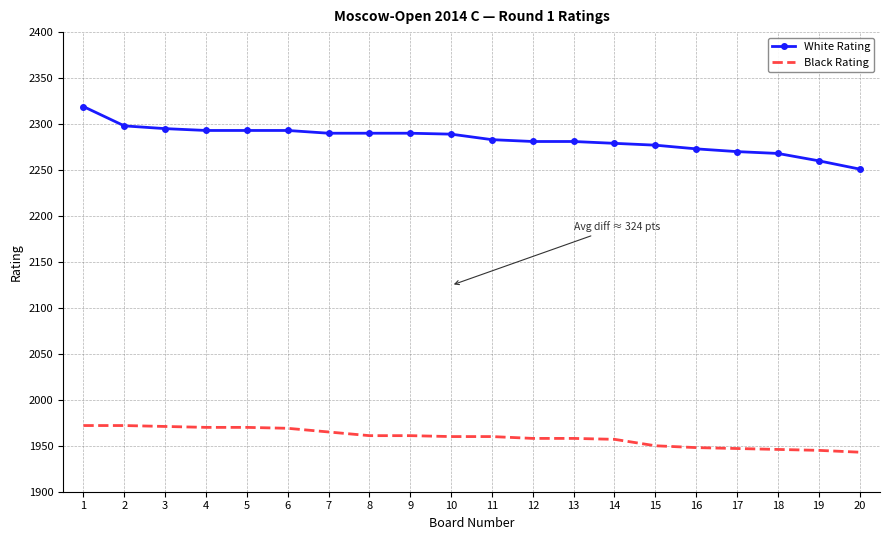

What is the difference between the maximum and minimum values in the Black Rating series?

29